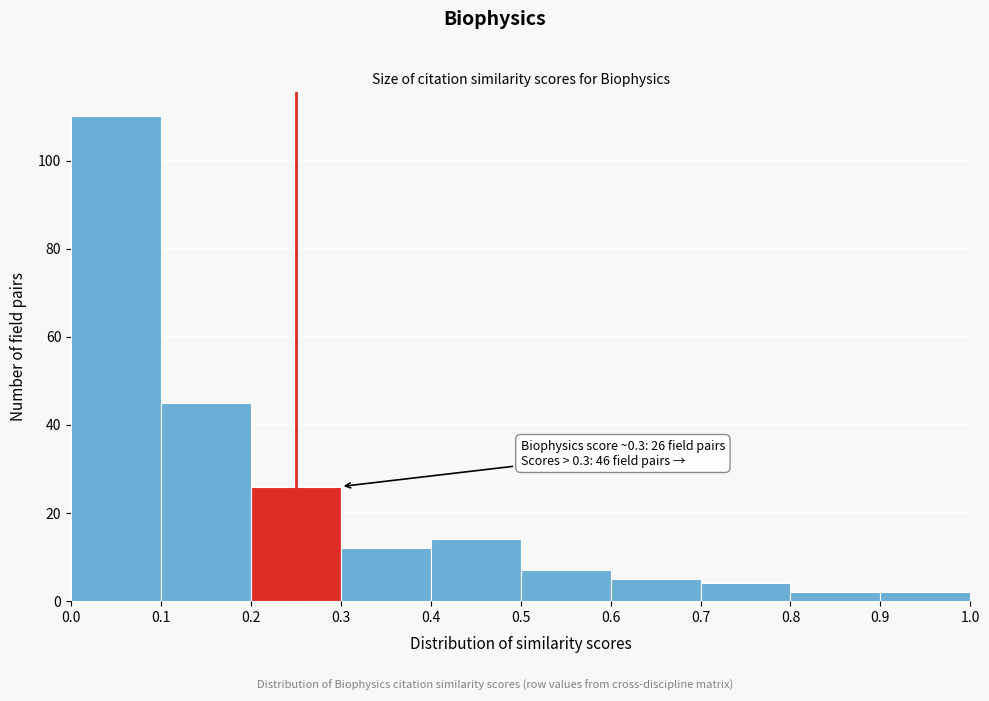

Reading right to left, extract all data points from this chart.

0.9=2	0.8=2	0.7=4	0.6=5	0.5=7	0.4=14	0.3=12	0.2=26	0.1=45	0.0=110